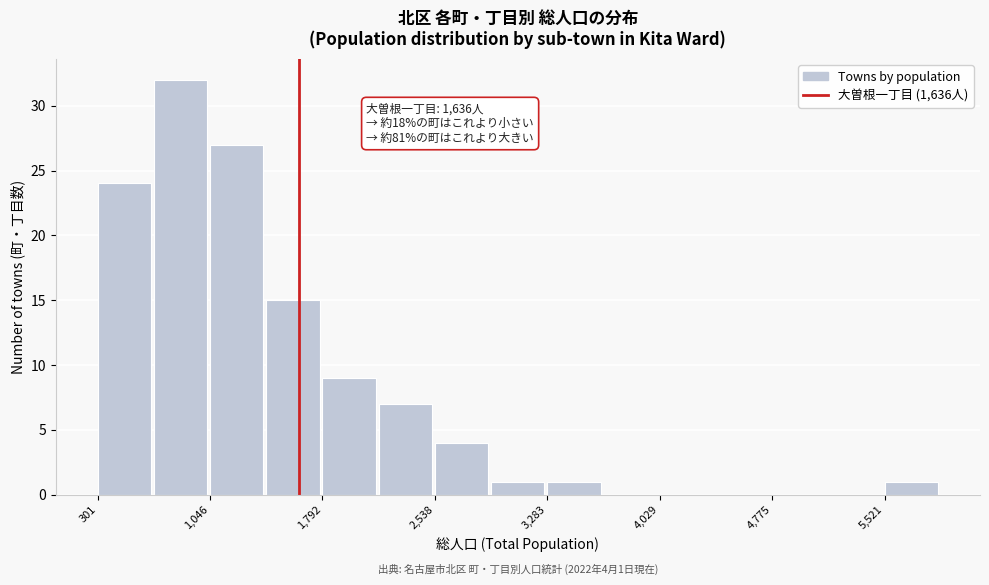

Around what value on the x-axis is the tallest bar? Give the approximate position of its centre, as read against the axis.

900